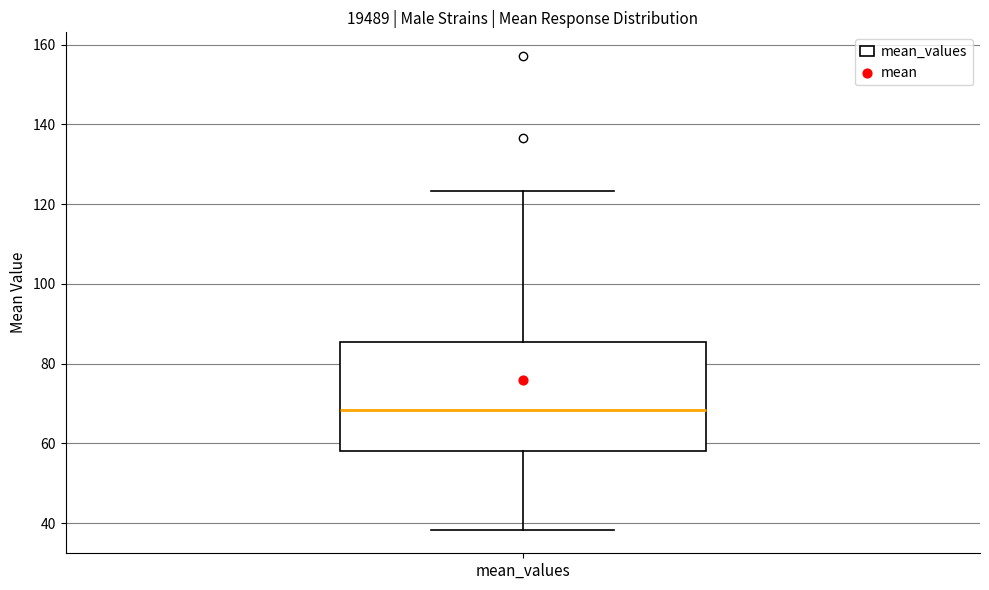

Transcribe this box plot: give where the median line is, the range the box spans, and where the two whiskers end, as read against the y-axis. The values are not printed on the chart, so give them approximately, as read against the axis.

median 68, box 58 to 86, whiskers 38 to 124